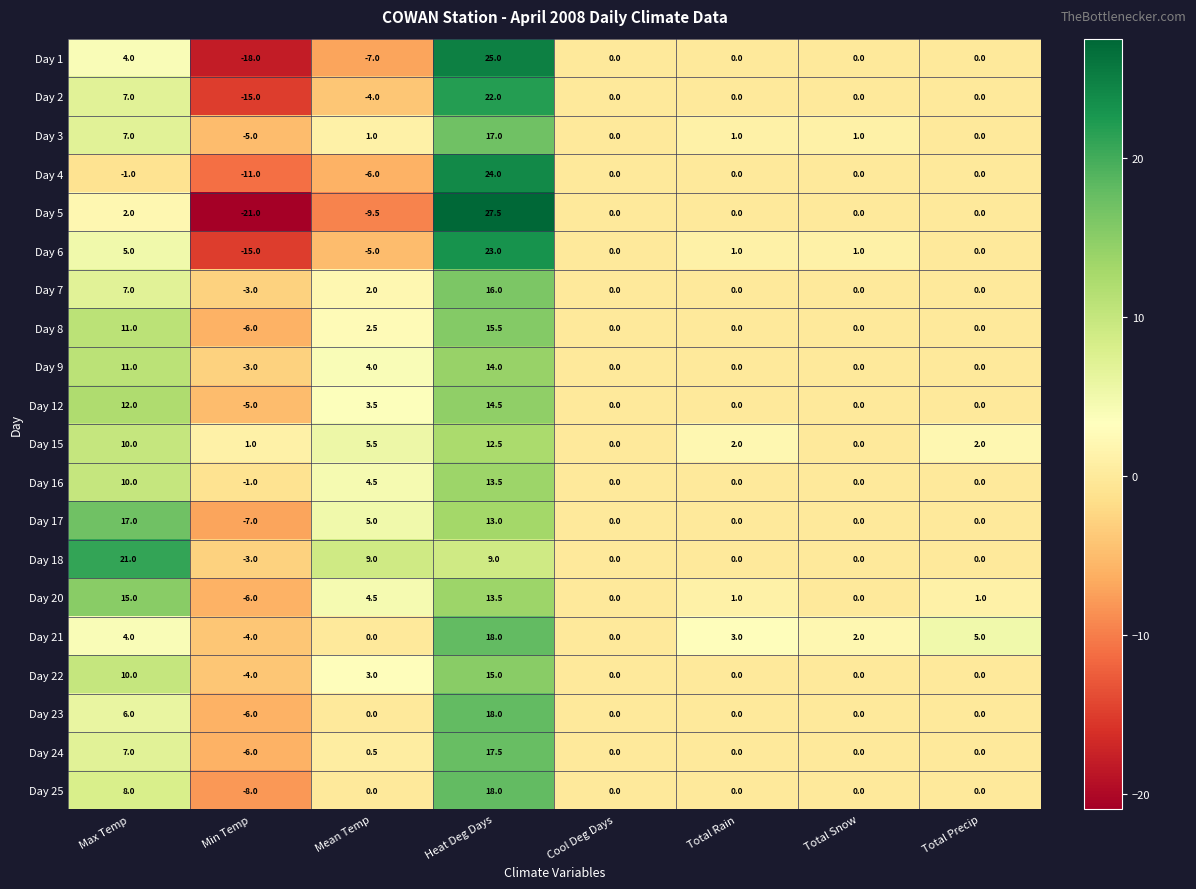

Is it true that Day 16 equals -9.7 at Cool Deg Days?

False